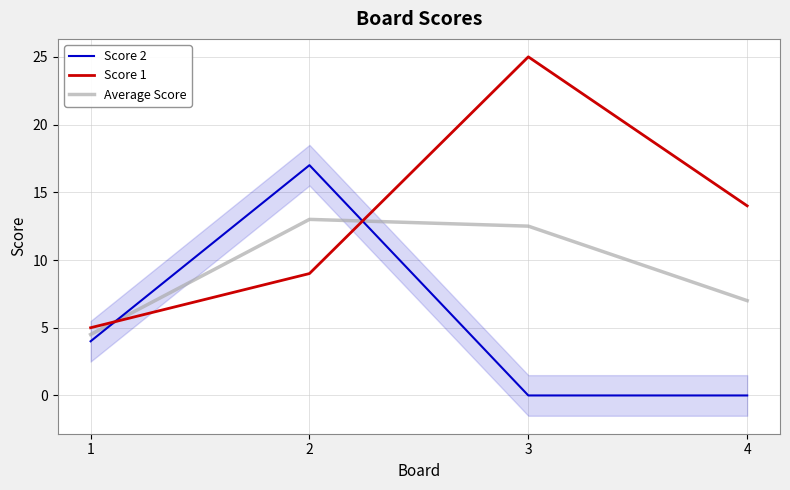

At which label does Score 1 reach its minimum?

1